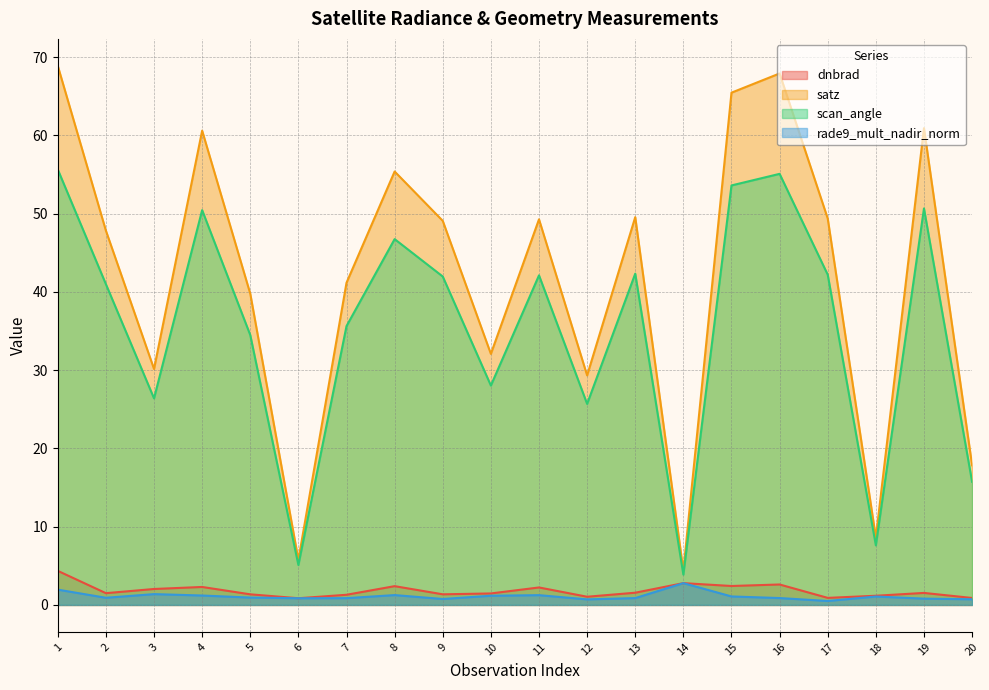

What is the difference between the maximum and minimum values in the rade9_mult_nadir_norm series?

2.3